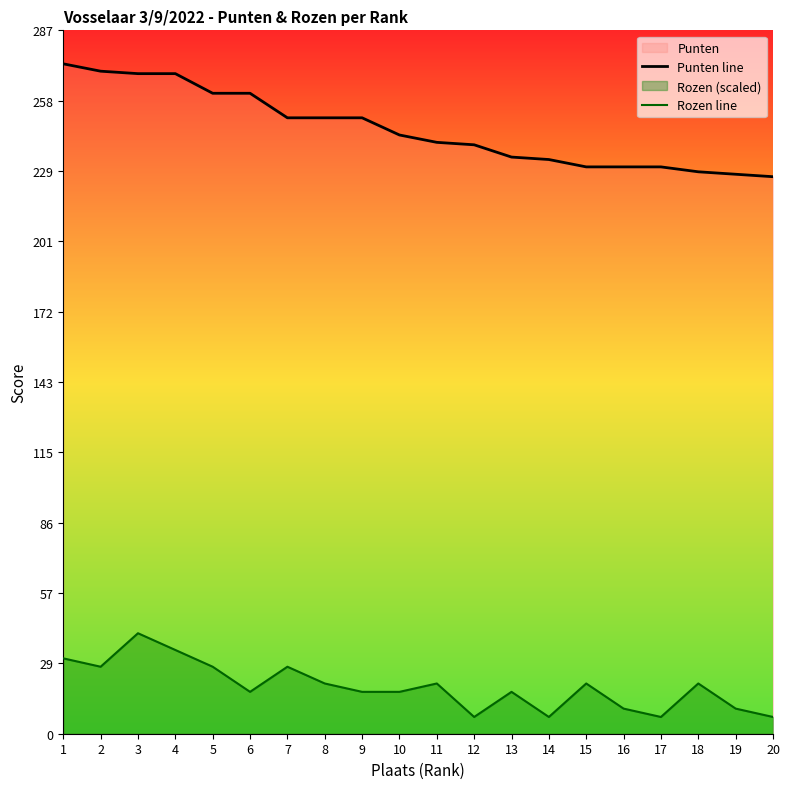

Is it true that Punten line equals 412.9 at 14?

False